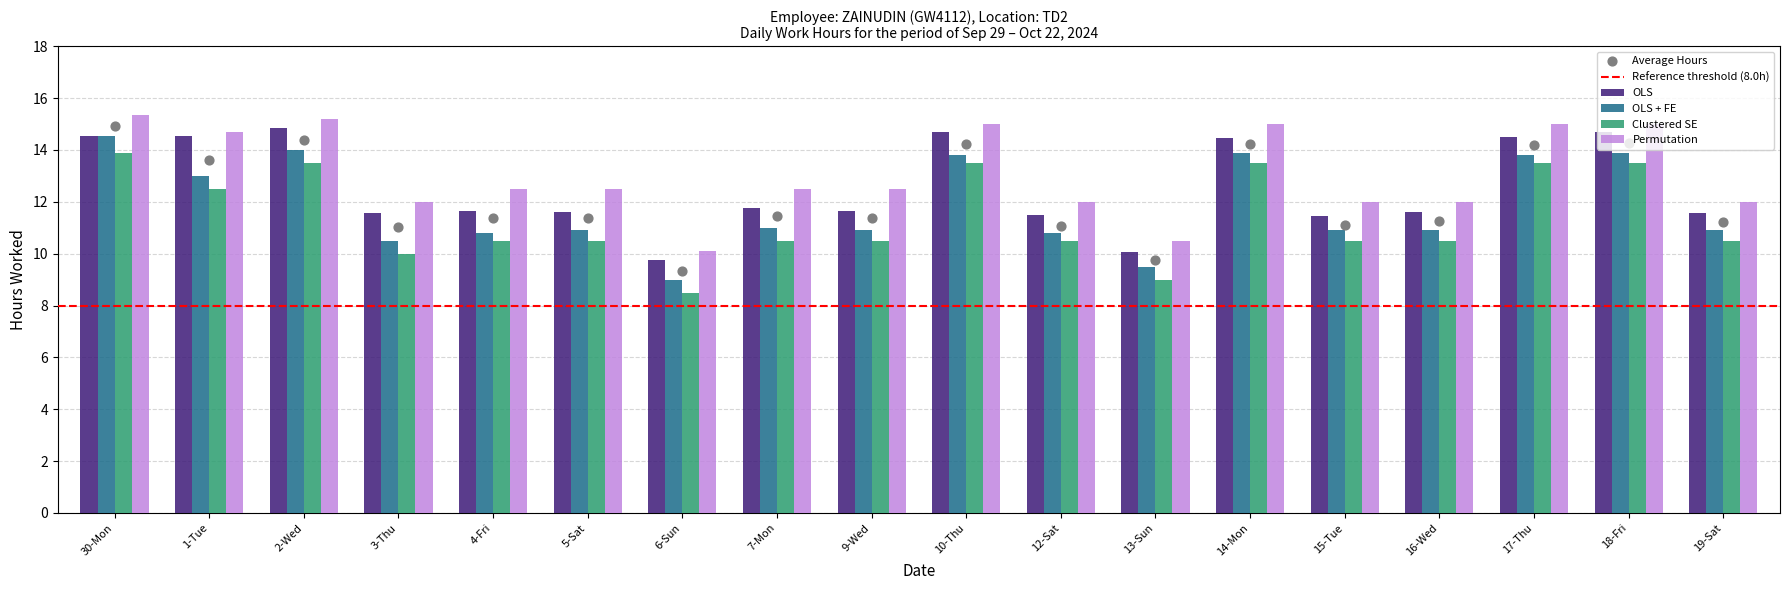

What is the total value across all series at 19-Sat?

45.0